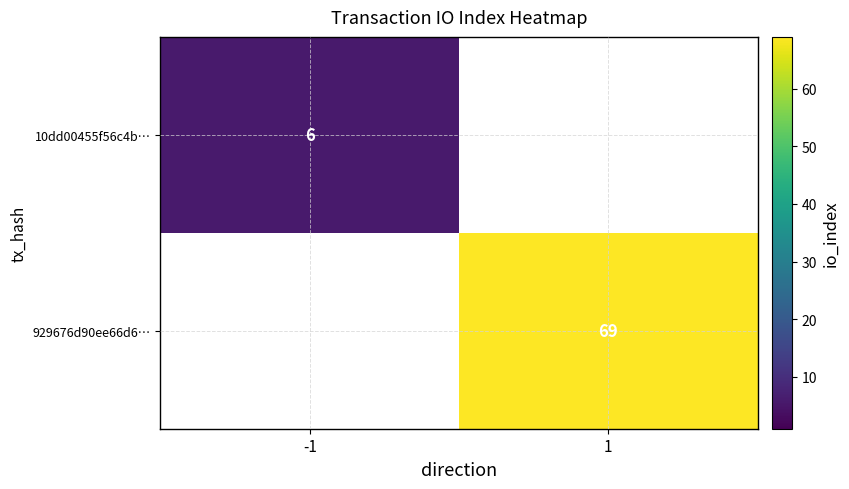

Is it true that 10dd00455f56c4b… equals 6 at -1?

True